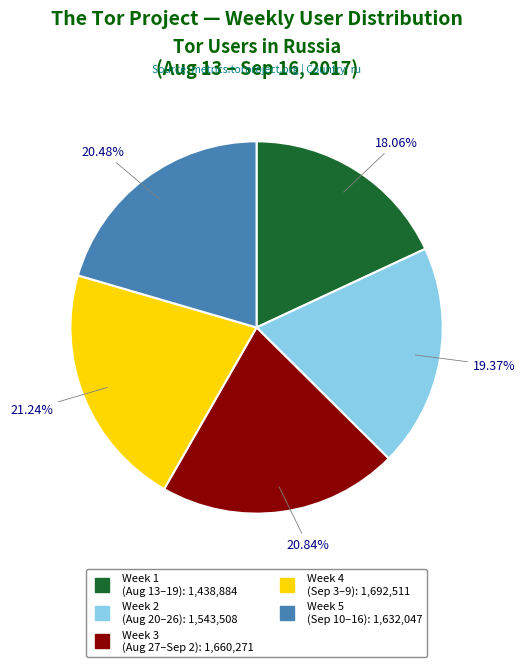

Does any single category account for the majority?

No